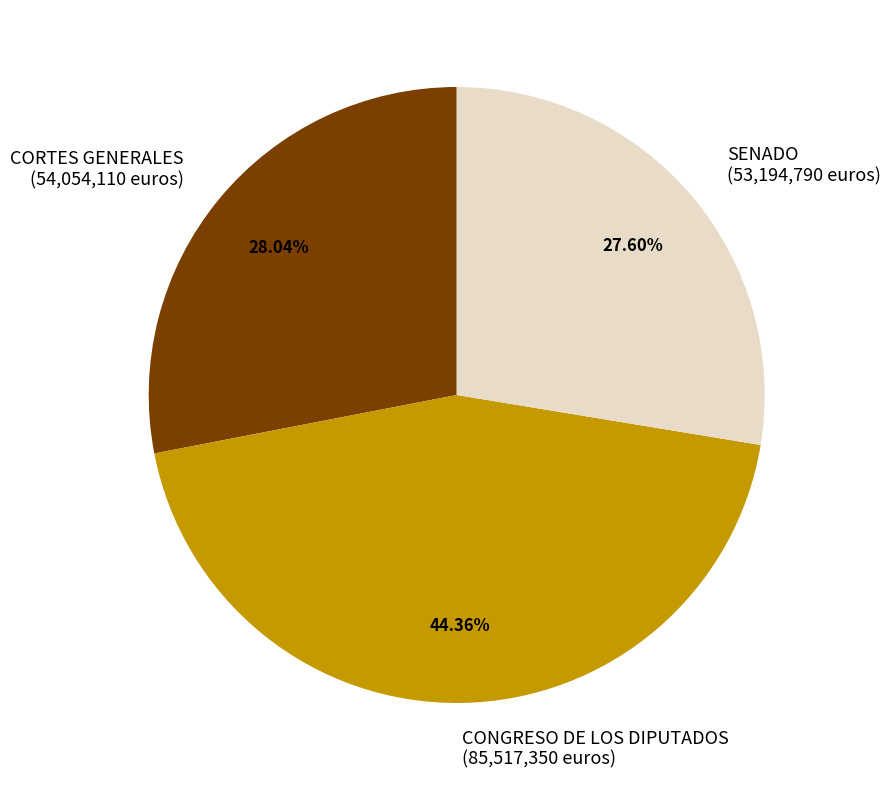

Does SENADO account for over 50% of the chart?

No